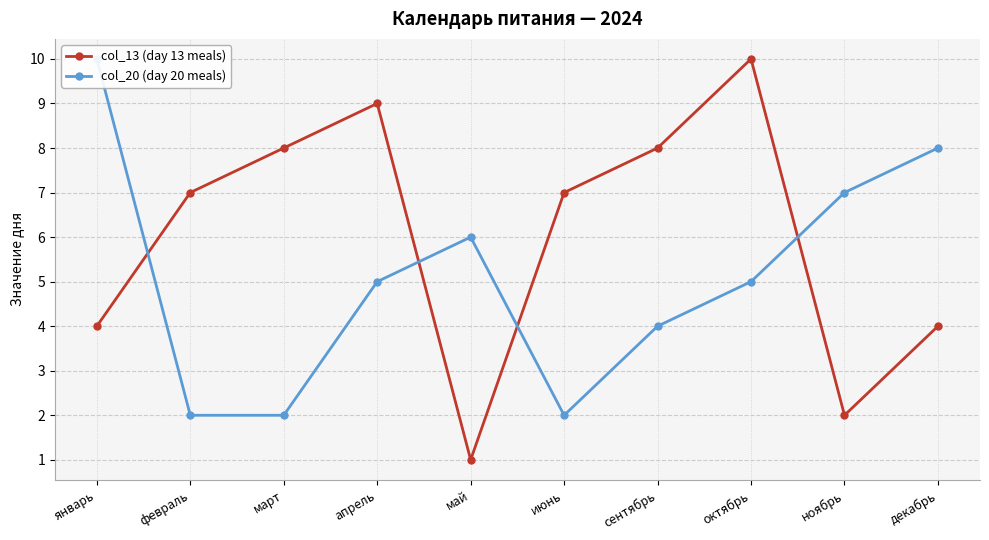

Reading right to left, transcribe all the data shown in this chart.

col_13 (day 13 meals): декабрь=4	ноябрь=2	октябрь=10	сентябрь=8	июнь=7	май=1	апрель=9	март=8	февраль=7	январь=4
col_20 (day 20 meals): декабрь=8	ноябрь=7	октябрь=5	сентябрь=4	июнь=2	май=6	апрель=5	март=2	февраль=2	январь=10